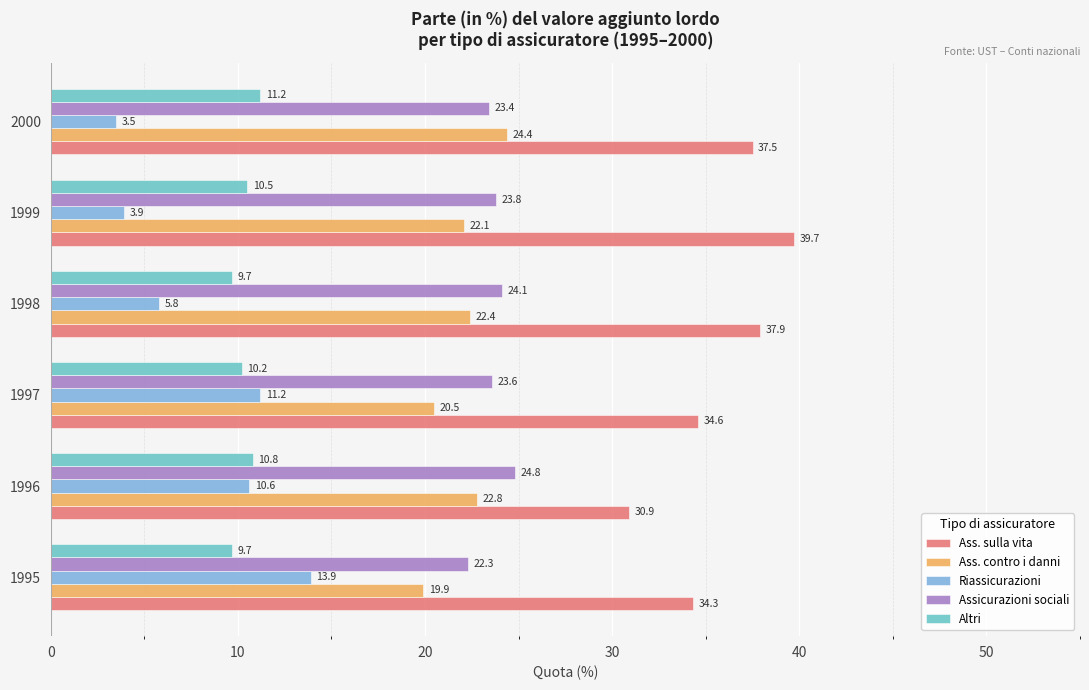

Count the number of categories in the chart.

6